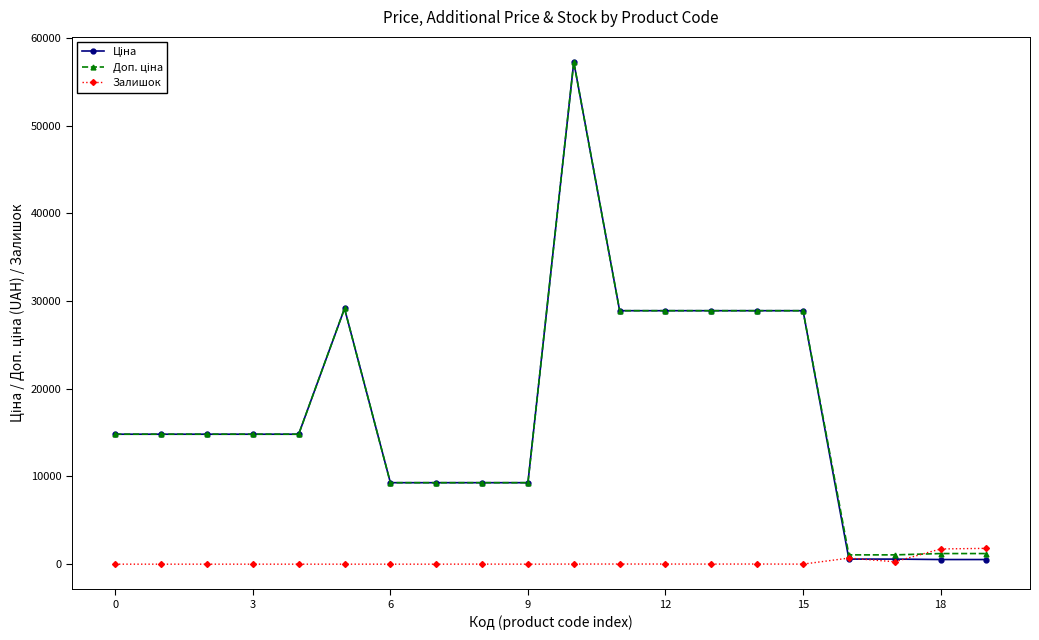

Does the chart have visible grid lines?

No